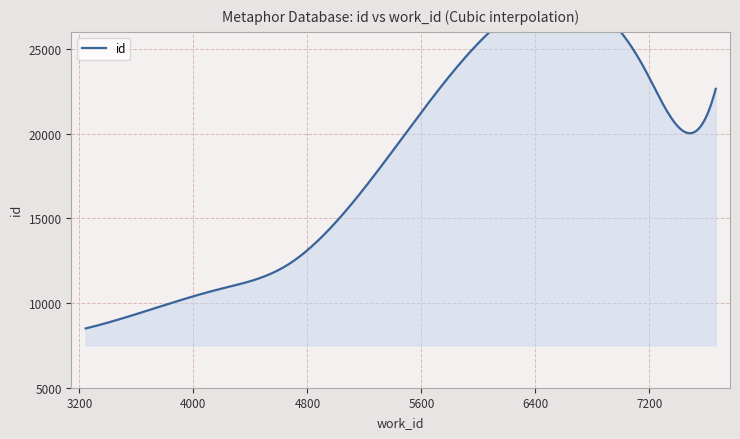

List the labels in order of value, largest first.

7163, 7665, 7400, 4663, 4167, 3618, 3244